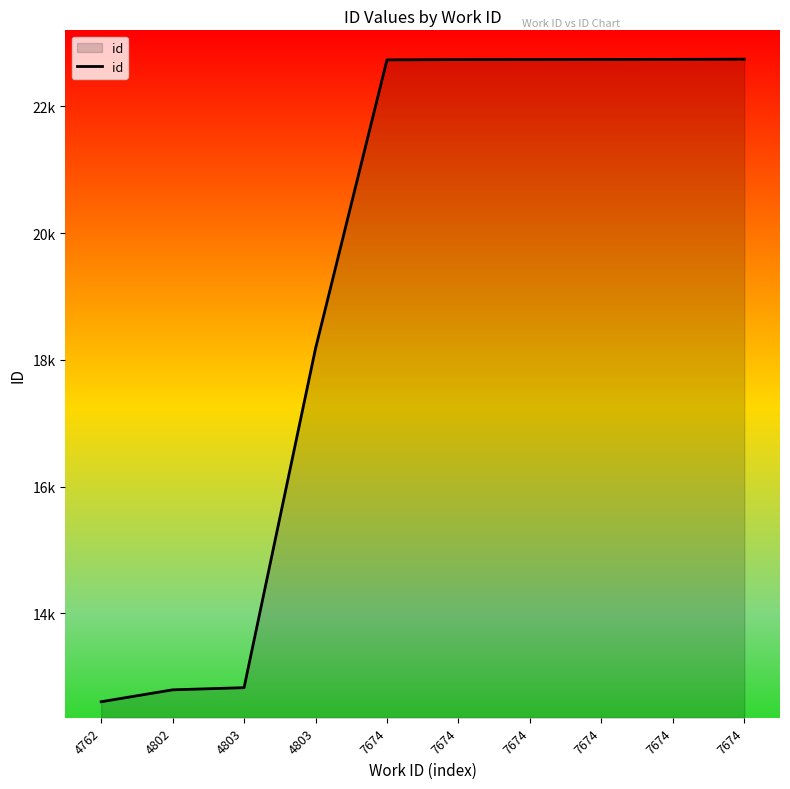

What is the difference between the values at 7674 and 7674?

3